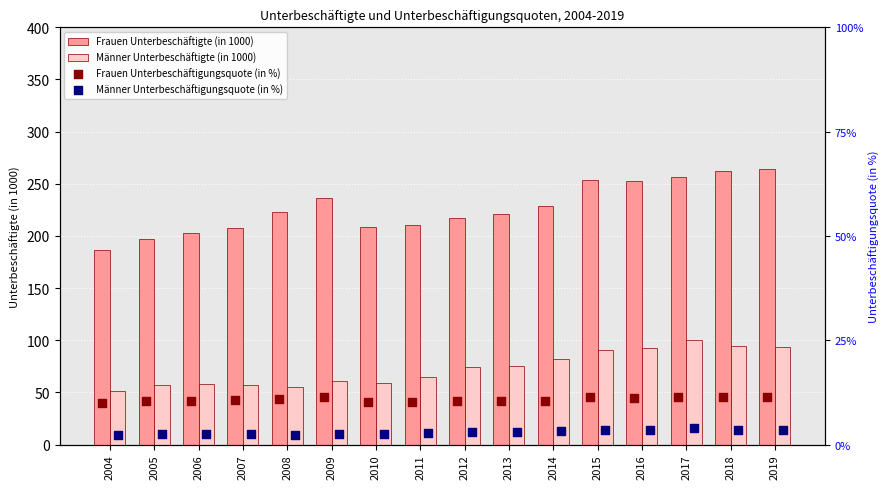

Is the value of Frauen Unterbeschäftigte (in 1000) at 2012 greater than the value of Männer Unterbeschäftigte (in 1000) at 2008?

Yes